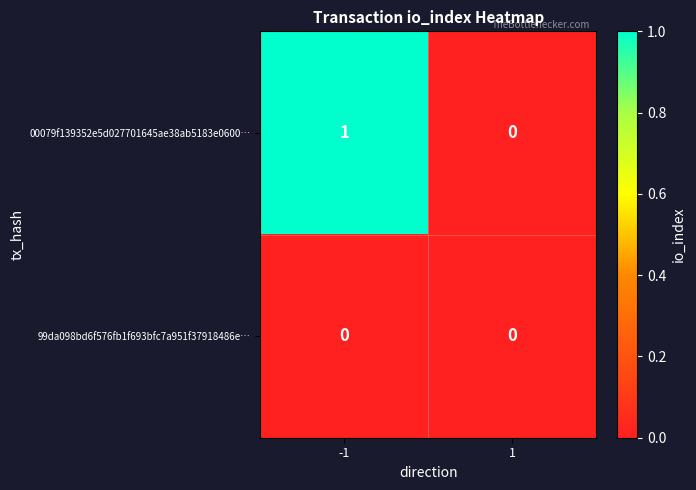

The 00079f139352e5d027701645ae38ab5183e0600… series shows 1 at -1. True or false?

True